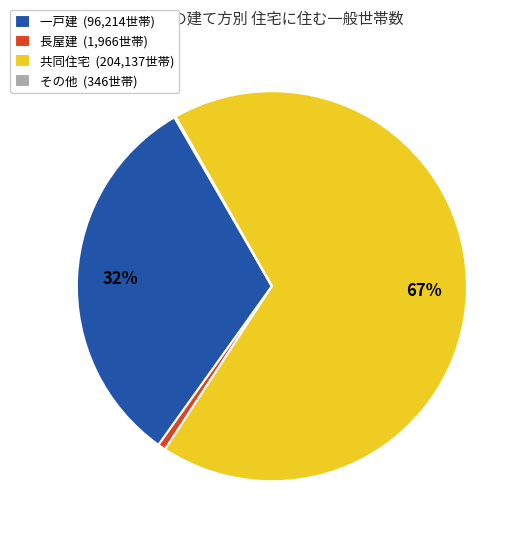

What is the majority slice?

共同住宅